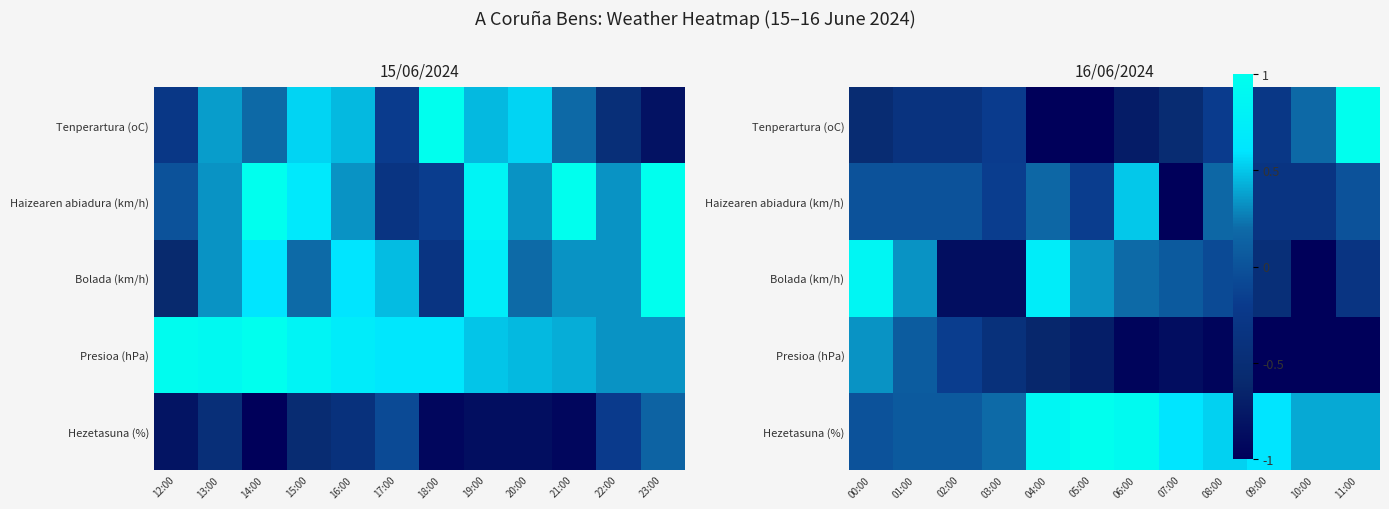

Is it true that Haizearen abiadura (km/h) equals -0.2 at 09:00?

False